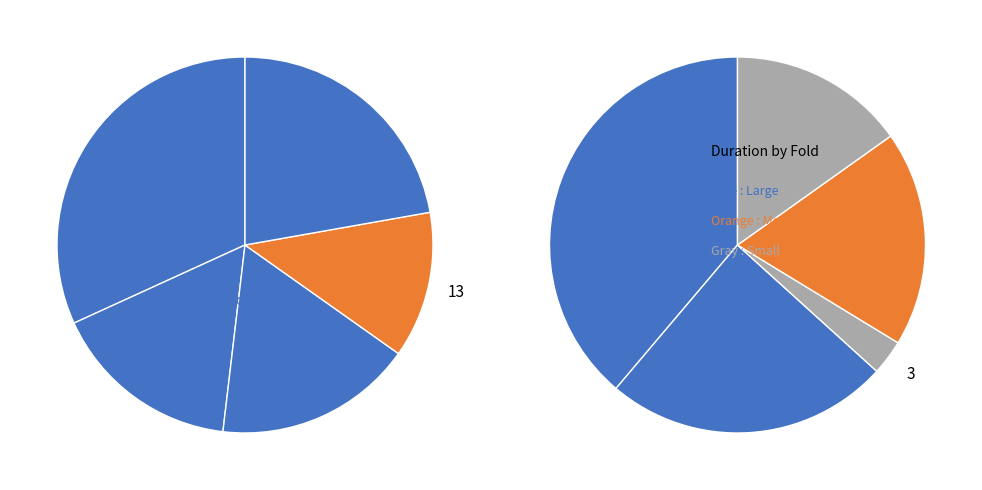

The 3 slice represents 18% of the pie. True or false?

False